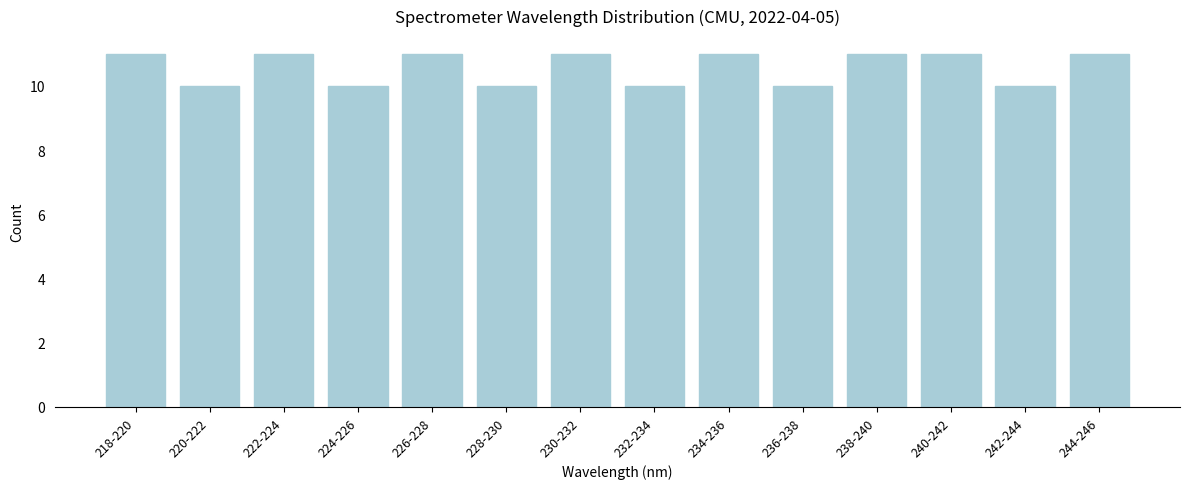

Reading left to right, what are all the values shown in this chart?

218-220=11	220-222=10	222-224=11	224-226=10	226-228=11	228-230=10	230-232=11	232-234=10	234-236=11	236-238=10	238-240=11	240-242=11	242-244=10	244-246=11